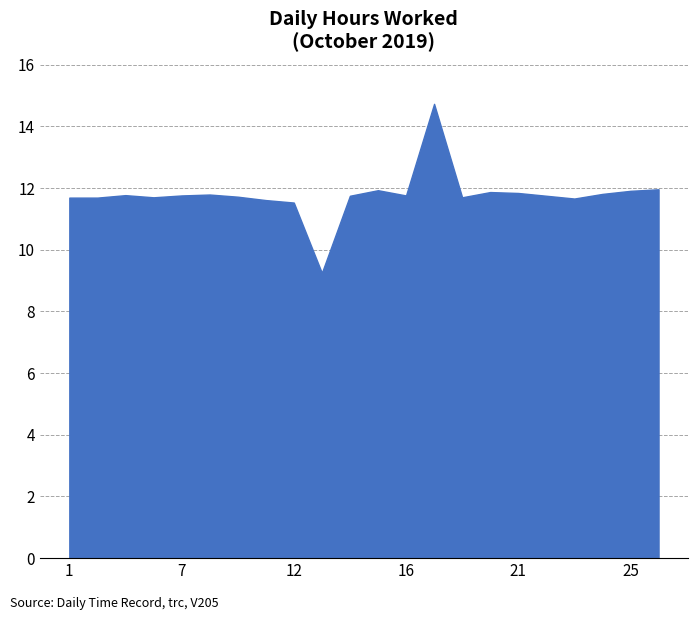

What is the difference between the maximum and minimum values?

5.5